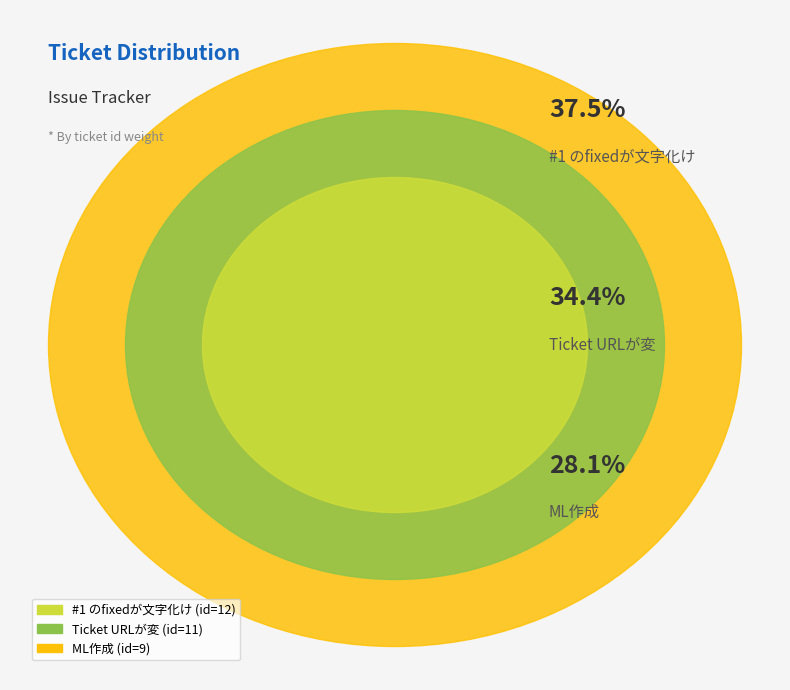

What percentage is the ML作成 slice, to the nearest percent?

28%